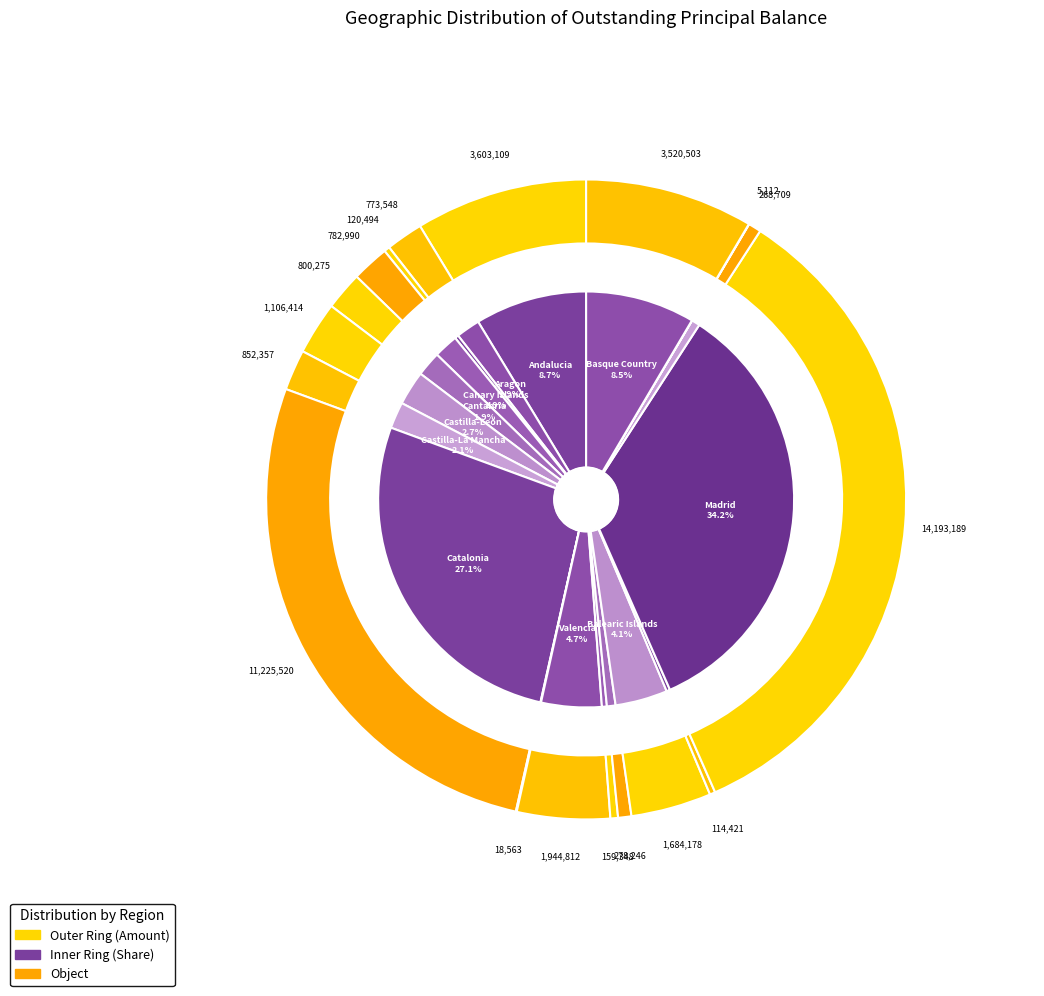

Approximately how many times larger is the value at Asturias compared to Castilla-Leon?

0.1